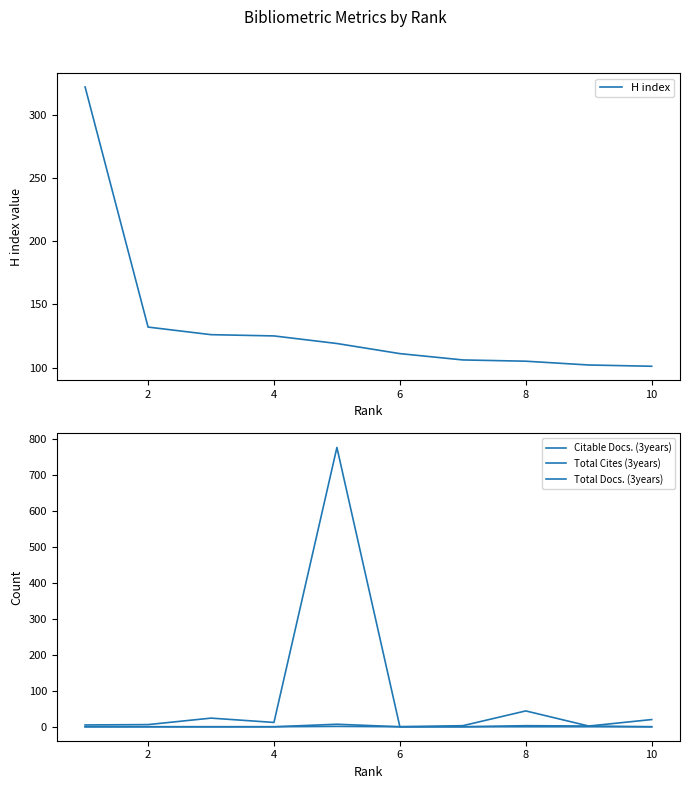

True or false: Total Cites (3years) has more than 1 interior local peaks.

True